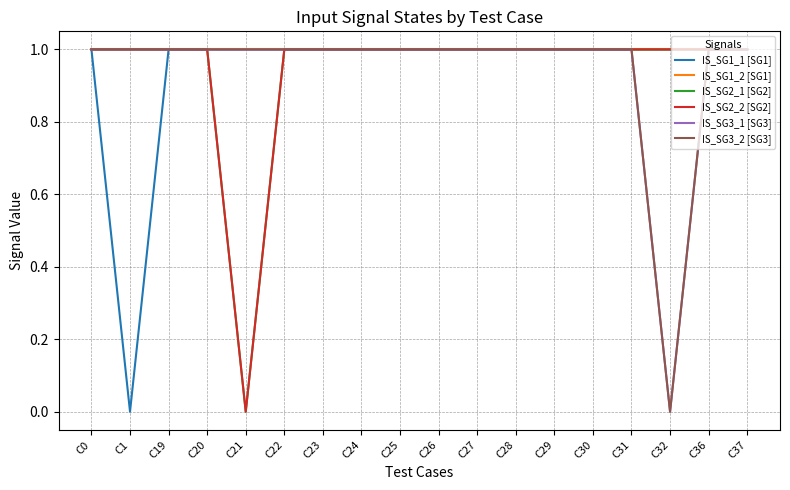

Reading left to right, list all the values displayed in this chart.

IS_SG1_1 [SG1]: C0=1	C1=0	C19=1	C20=1	C21=1	C22=1	C23=1	C24=1	C25=1	C26=1	C27=1	C28=1	C29=1	C30=1	C31=1	C32=1	C36=1	C37=1
IS_SG1_2 [SG1]: C0=1	C1=1	C19=1	C20=1	C21=1	C22=1	C23=1	C24=1	C25=1	C26=1	C27=1	C28=1	C29=1	C30=1	C31=1	C32=1	C36=1	C37=1
IS_SG2_1 [SG2]: C0=1	C1=1	C19=1	C20=1	C21=0	C22=1	C23=1	C24=1	C25=1	C26=1	C27=1	C28=1	C29=1	C30=1	C31=1	C32=1	C36=1	C37=1
IS_SG2_2 [SG2]: C0=1	C1=1	C19=1	C20=1	C21=0	C22=1	C23=1	C24=1	C25=1	C26=1	C27=1	C28=1	C29=1	C30=1	C31=1	C32=1	C36=1	C37=1
IS_SG3_1 [SG3]: C0=1	C1=1	C19=1	C20=1	C21=1	C22=1	C23=1	C24=1	C25=1	C26=1	C27=1	C28=1	C29=1	C30=1	C31=1	C32=0	C36=1	C37=1
IS_SG3_2 [SG3]: C0=1	C1=1	C19=1	C20=1	C21=1	C22=1	C23=1	C24=1	C25=1	C26=1	C27=1	C28=1	C29=1	C30=1	C31=1	C32=0	C36=1	C37=1